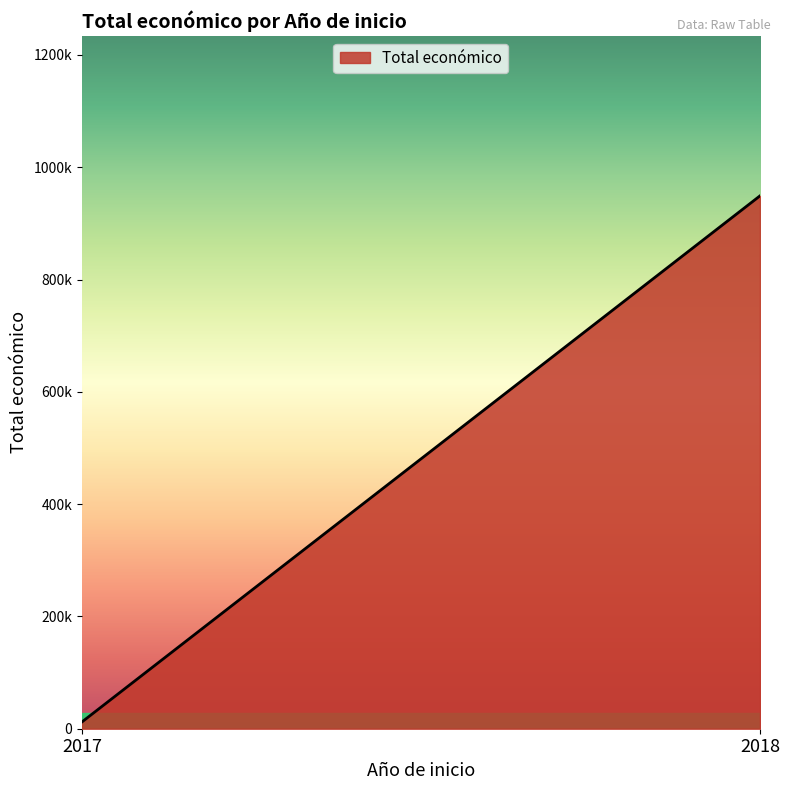

How many values exceed 271552?

1